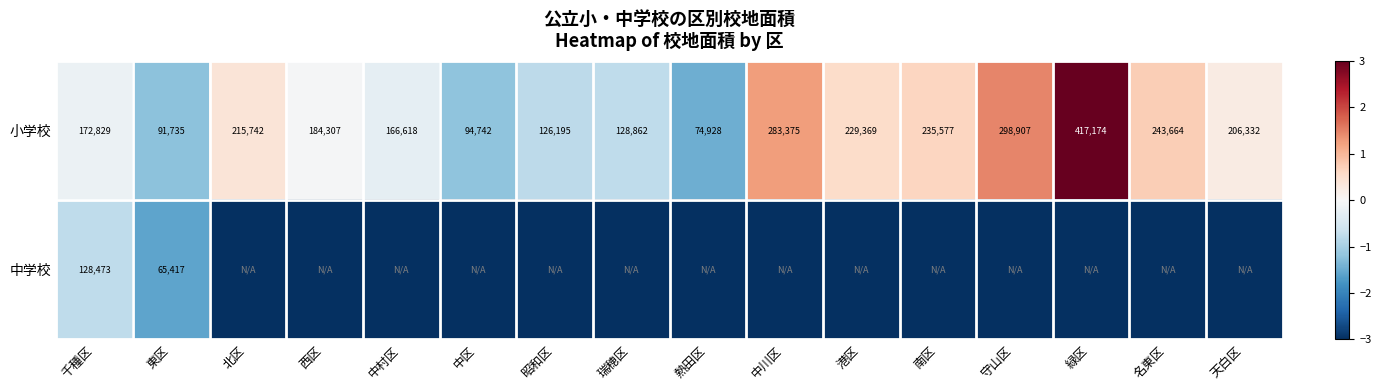

How many series are shown in this chart?

2